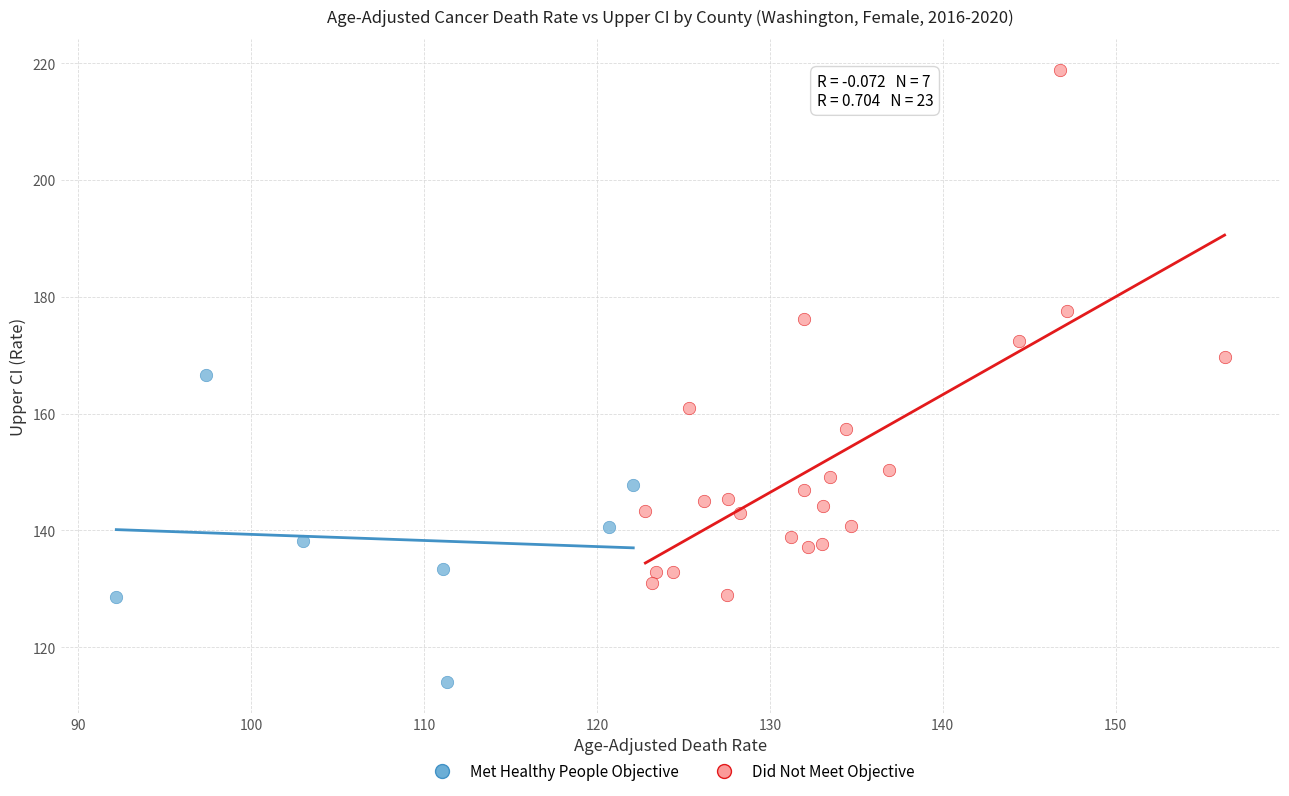

Which series contains the highest Y value?

Did Not Meet Objective